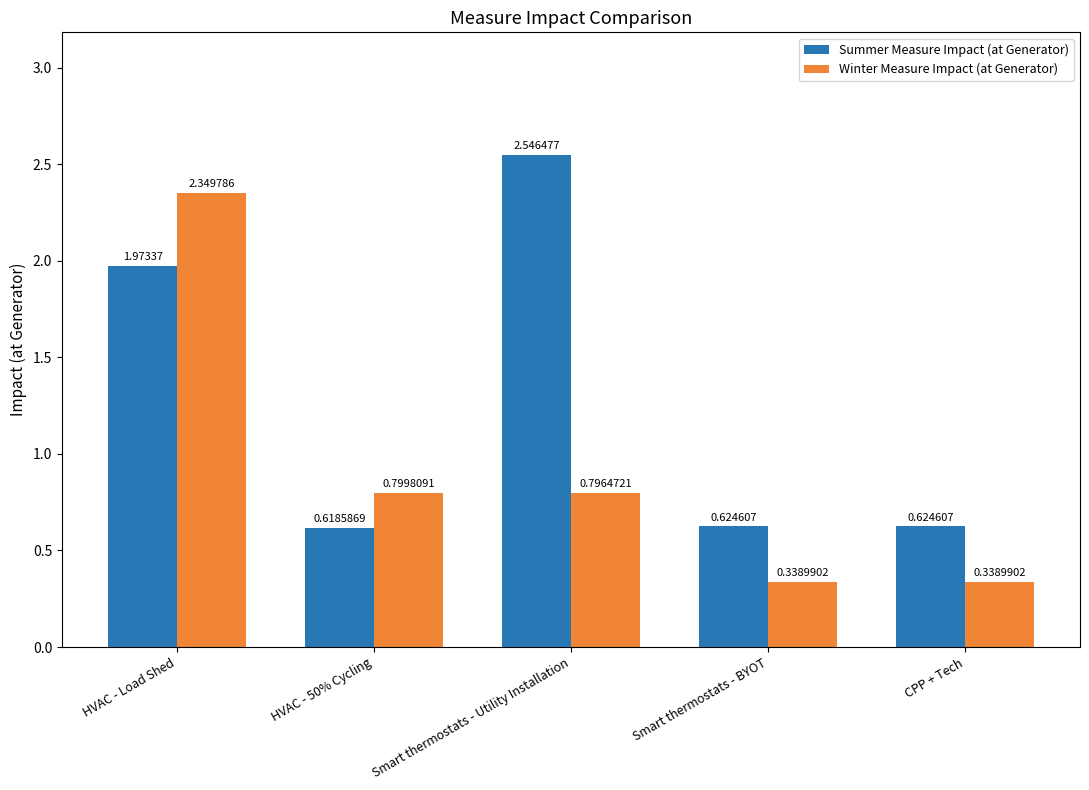

What is the average value of the Summer Measure Impact (at Generator) series?

1.3